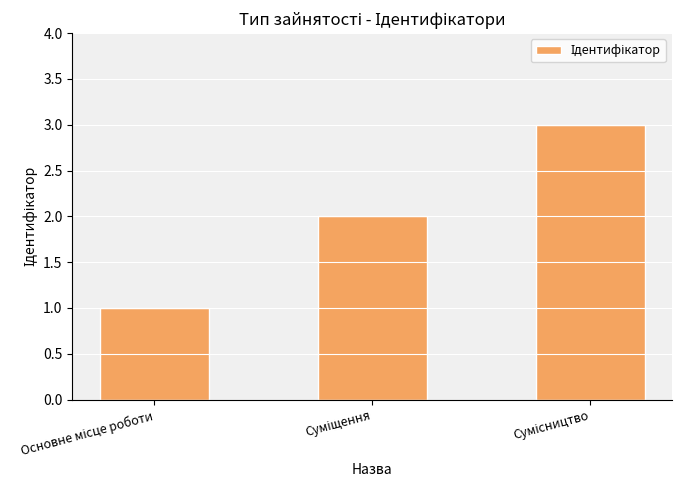

What is the sum of all values?

6